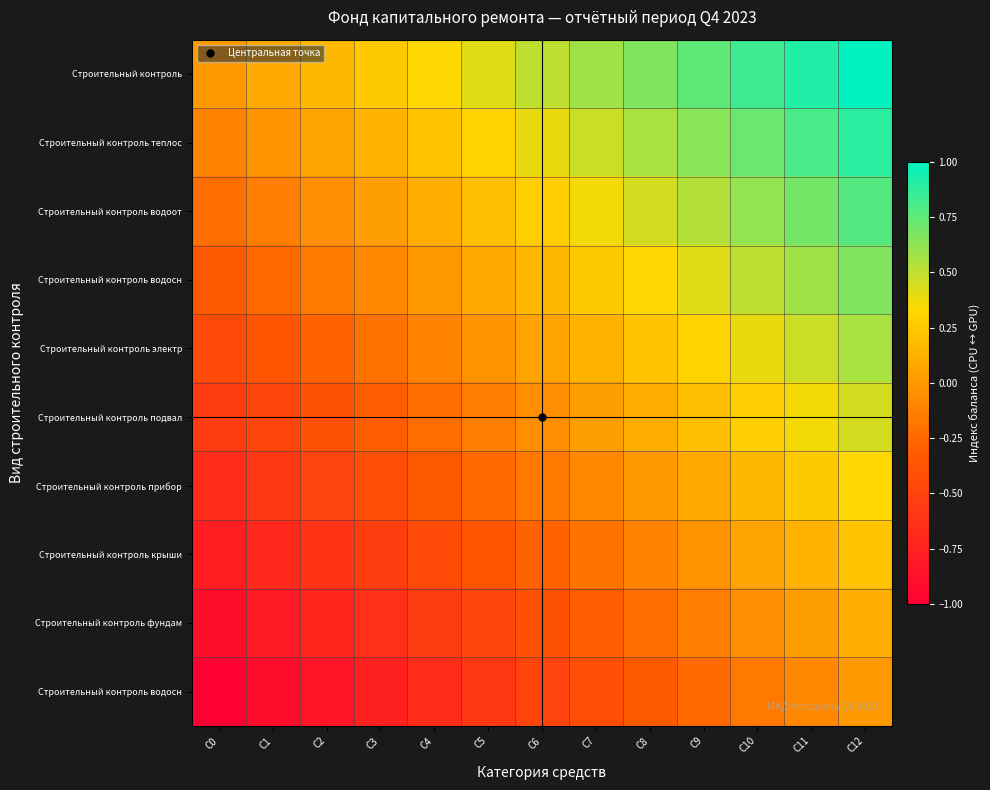

Which has a higher value, C6 or C10?

C10